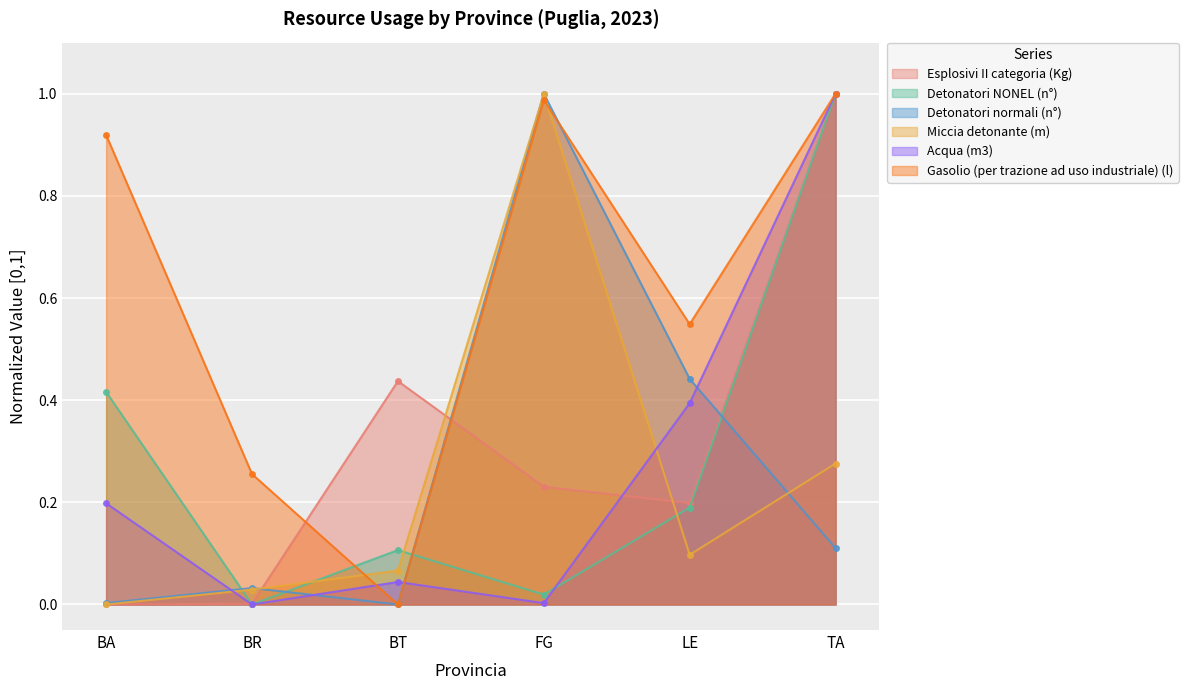

At how many categories does at least one series exceed 0?

6